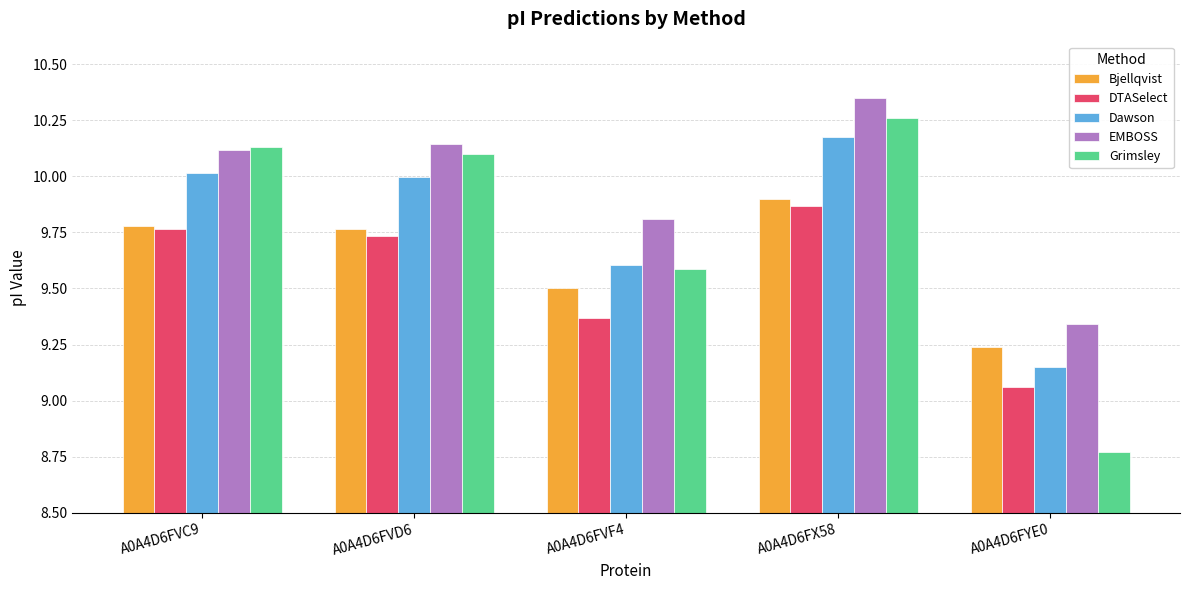

What is the label of the 4th bar from the left?

A0A4D6FX58